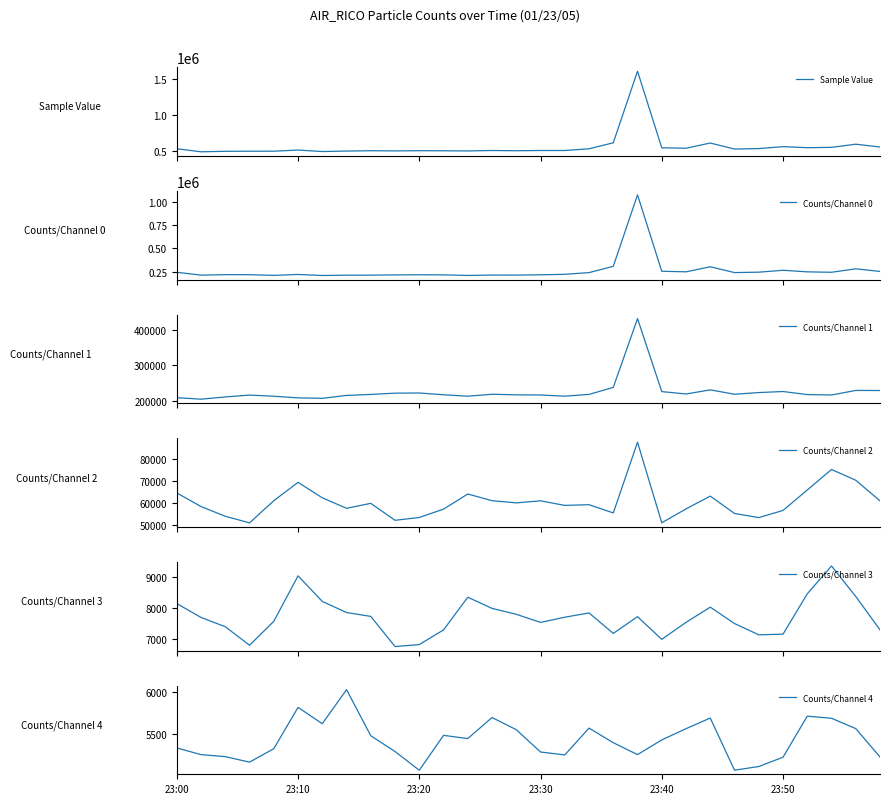

Is it true that Counts/Channel 4 equals 5690 at 27?

True